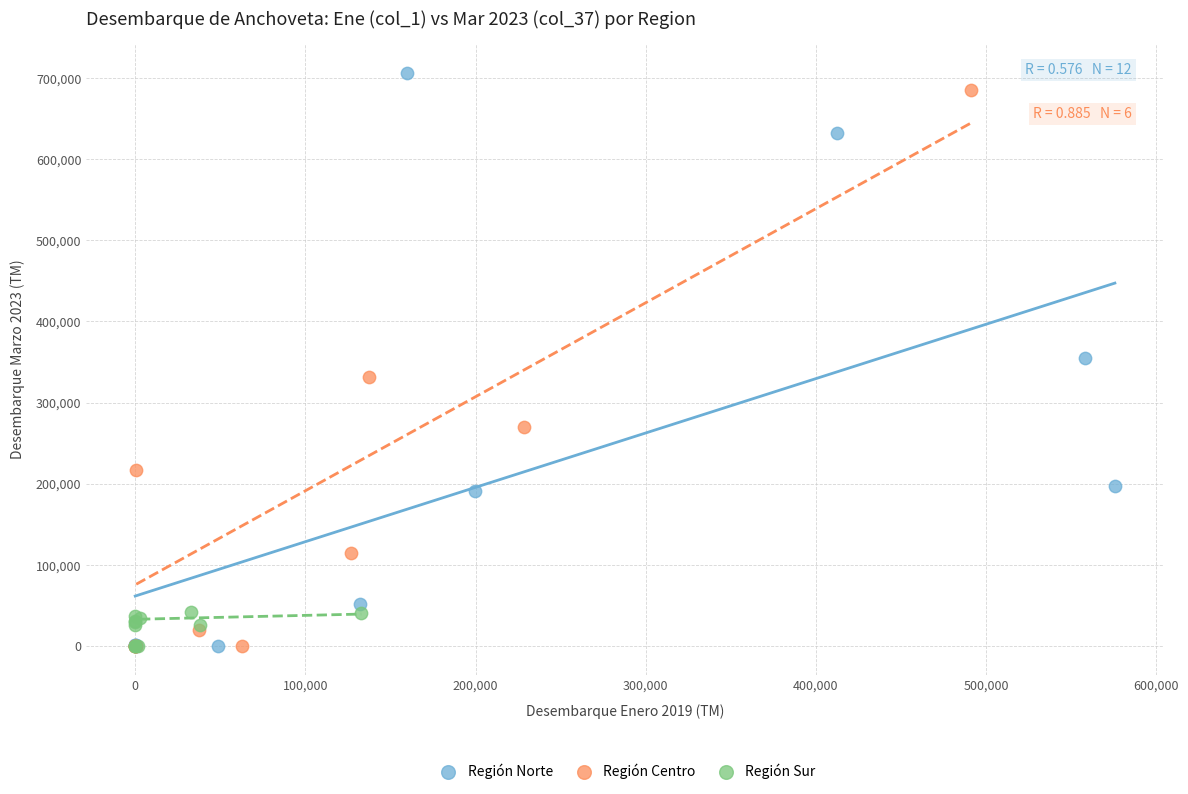

What are all the series names shown in the legend?

Región Norte, Región Centro, Región Sur